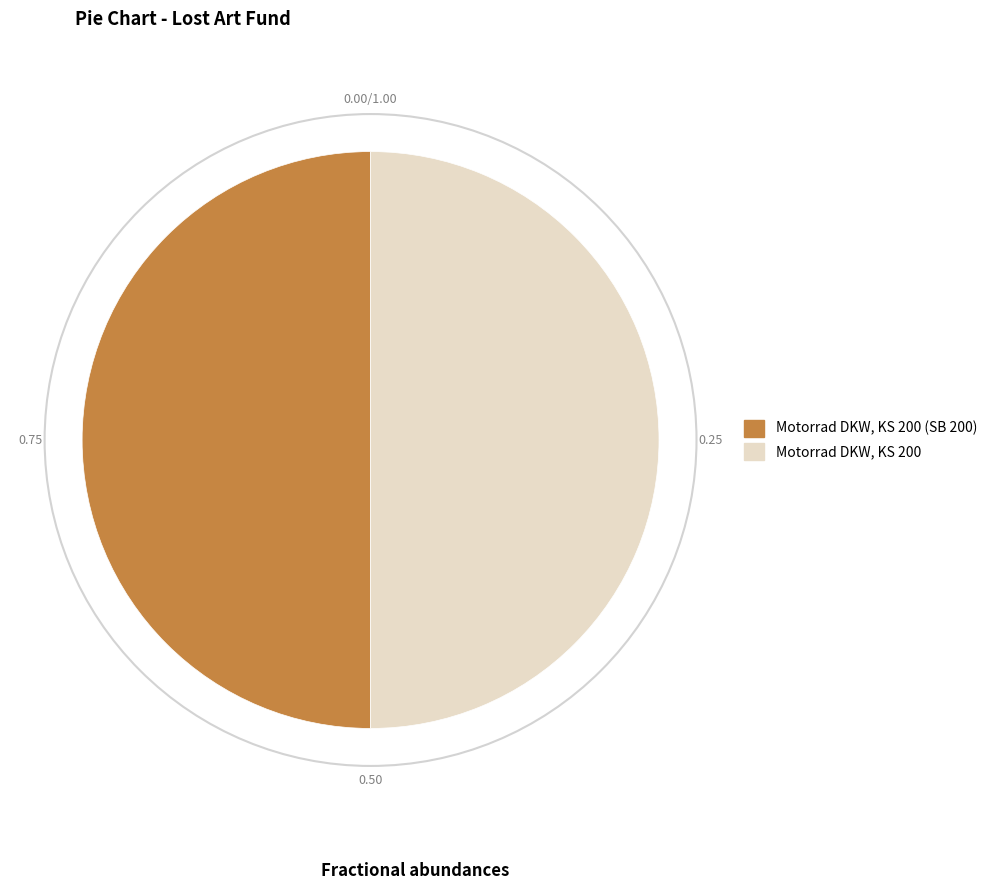

Count the number of slices in the pie.

2